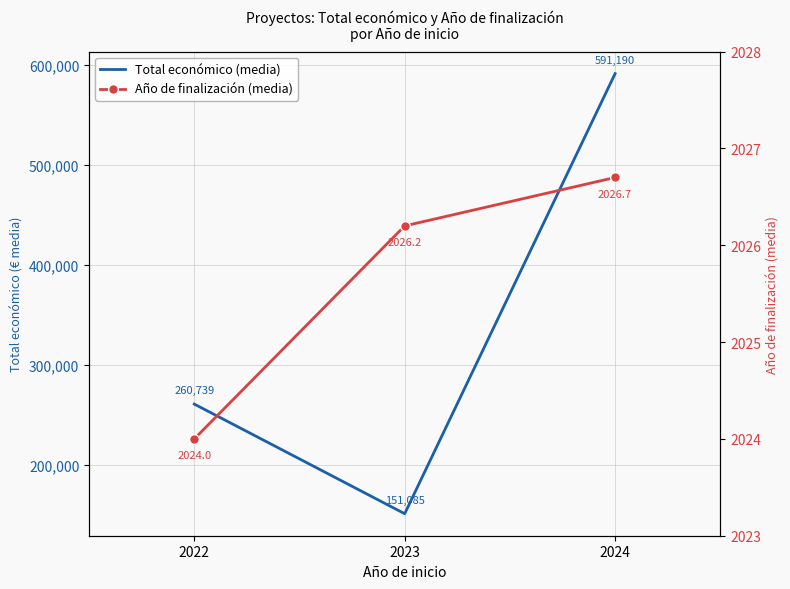

What is the difference between the maximum and minimum values in the Total económico (media) series?

440105.0